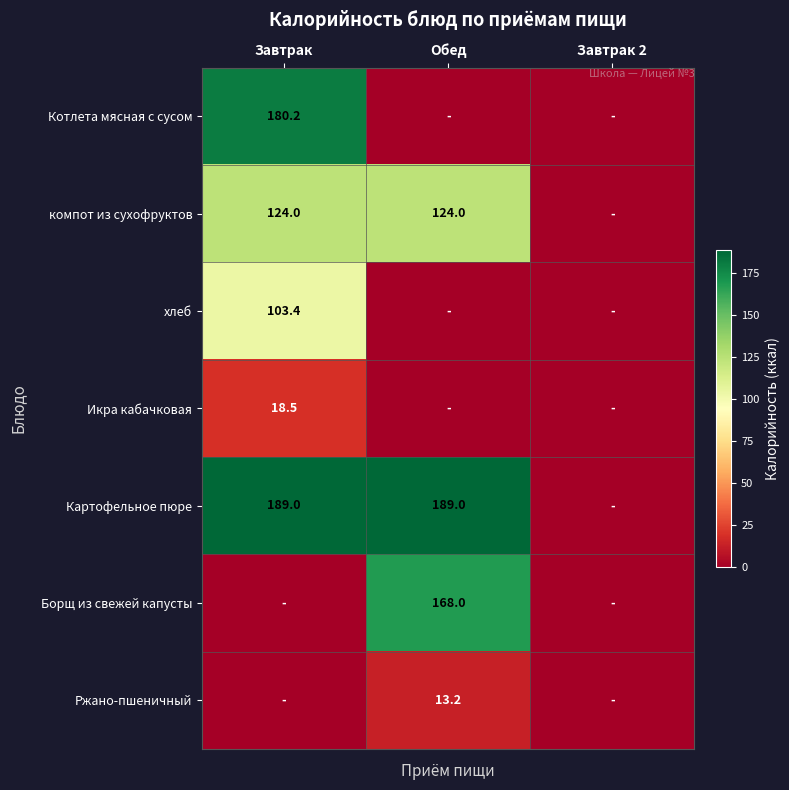

Is it true that компот из сухофруктов equals 63.6 at Завтрак?

False